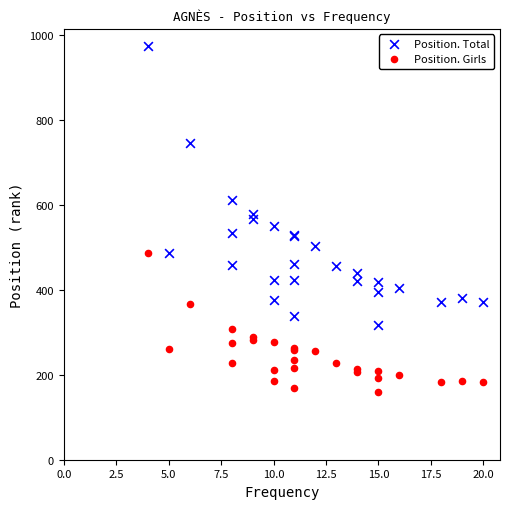

In the Position. Total series, what Y value is closest to 645?

612